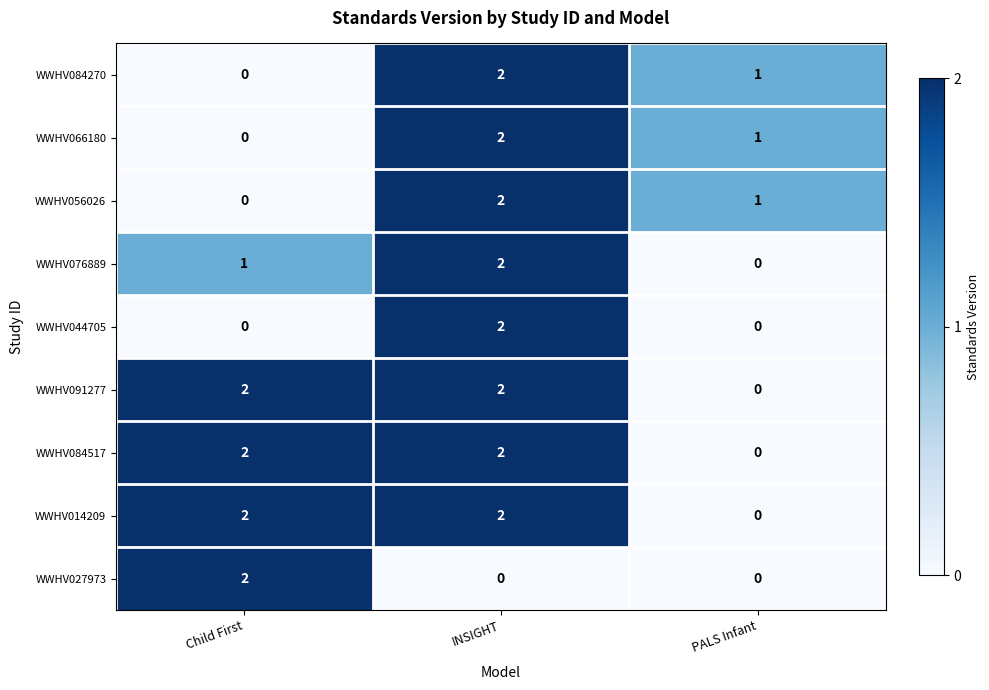

How many data points does each series have?

3